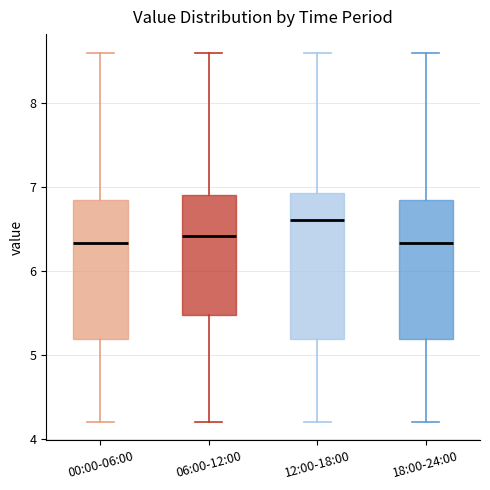

Reading left to right, transcribe this box plot: for each box, give where its median line is, the range the box spans, and where its two whiskers end, as read against the y-axis. The values are not printed on the chart, so give them approximately, as read against the axis.

00:00-06:00: median 6.3, box 5.2 to 6.8, whiskers 4.2 to 8.6
06:00-12:00: median 6.4, box 5.5 to 6.9, whiskers 4.2 to 8.6
12:00-18:00: median 6.6, box 5.2 to 6.9, whiskers 4.2 to 8.6
18:00-24:00: median 6.3, box 5.2 to 6.8, whiskers 4.2 to 8.6